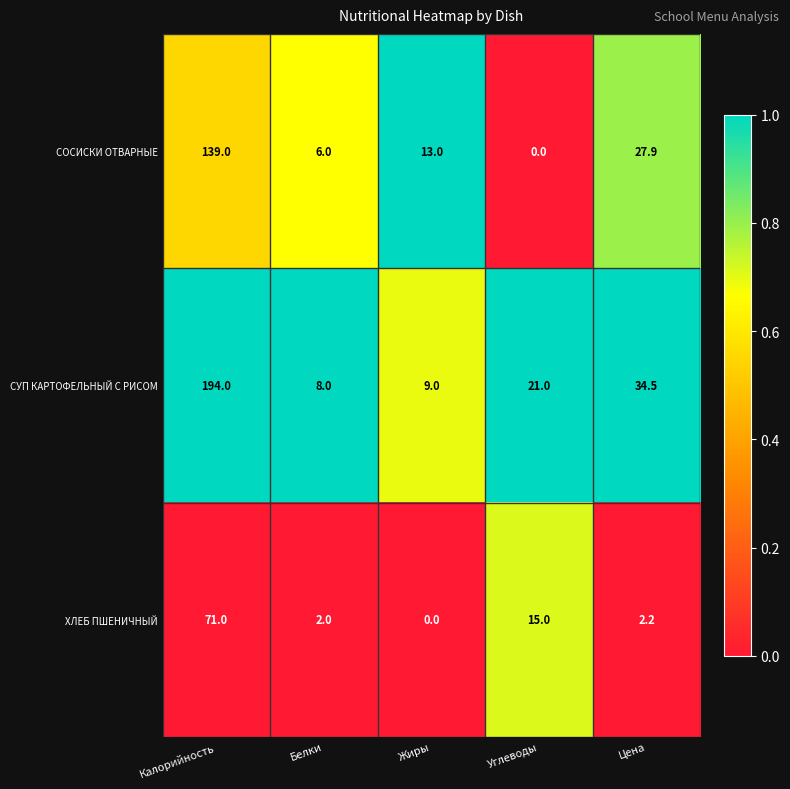

Which series has the largest total across all categories?

СУП КАРТОФЕЛЬНЫЙ С РИСОМ